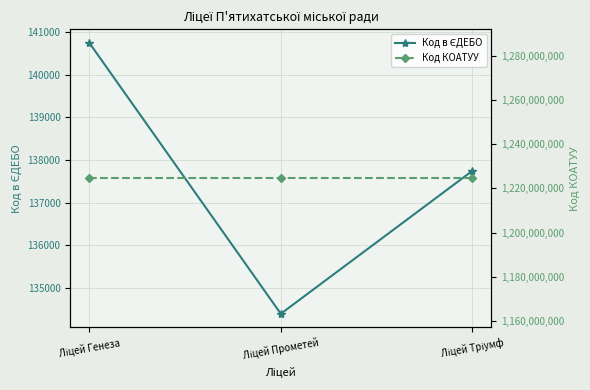

Reading left to right, list all the values displayed in this chart.

Код в ЄДЕБО: 140741	134398	137743
Код КОАТУУ: 1224510100	1224510100	1224510100